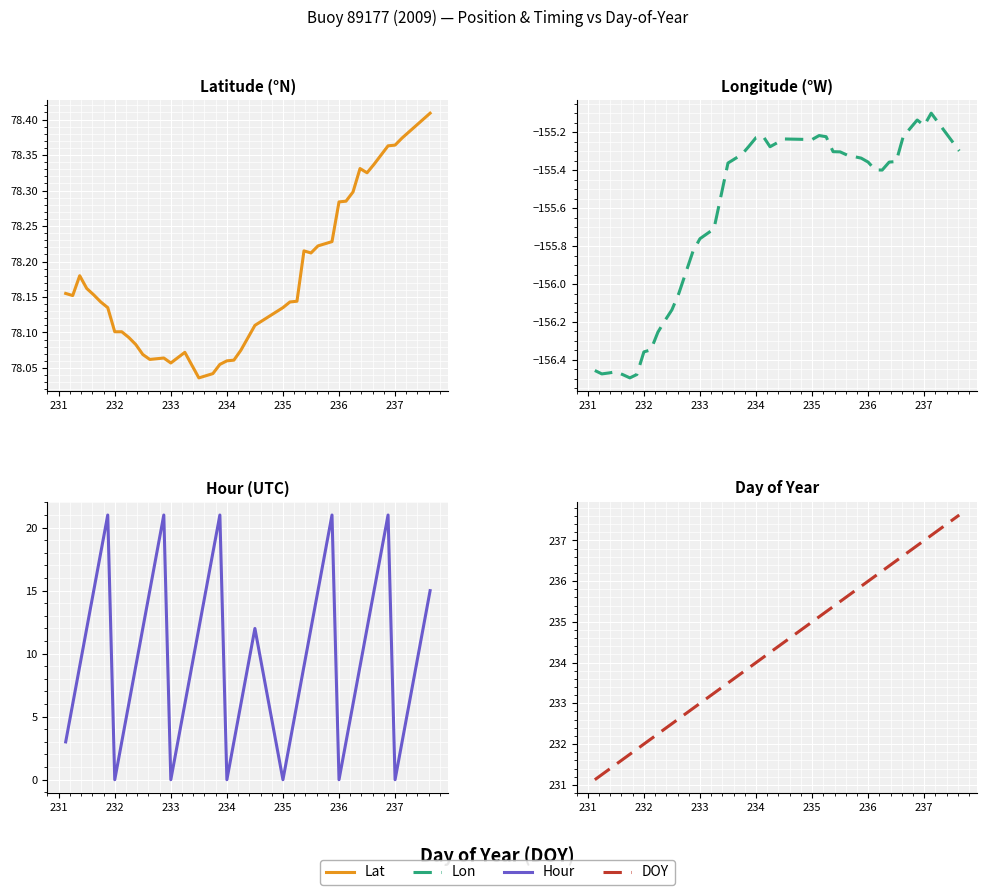

What is the greatest value displayed?

237.6